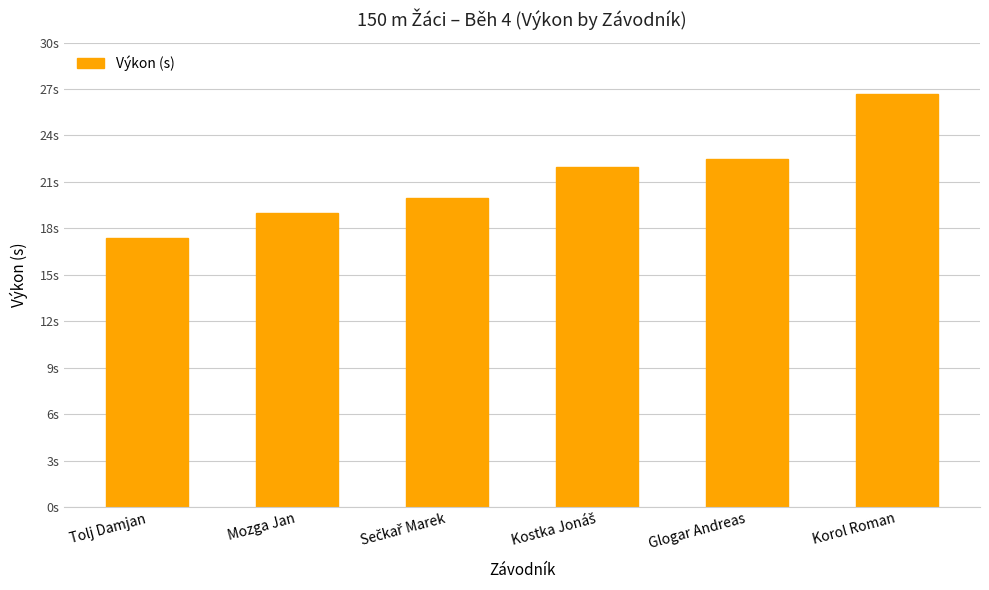

What is the difference between the maximum and minimum values?

9.3